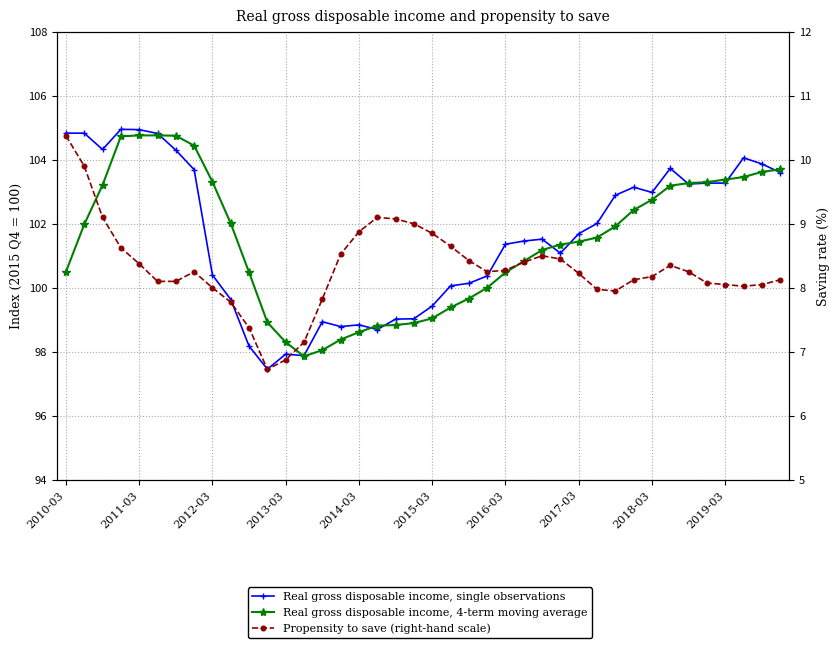

What is the sum of all Real gross disposable income, single observations values?

4064.6